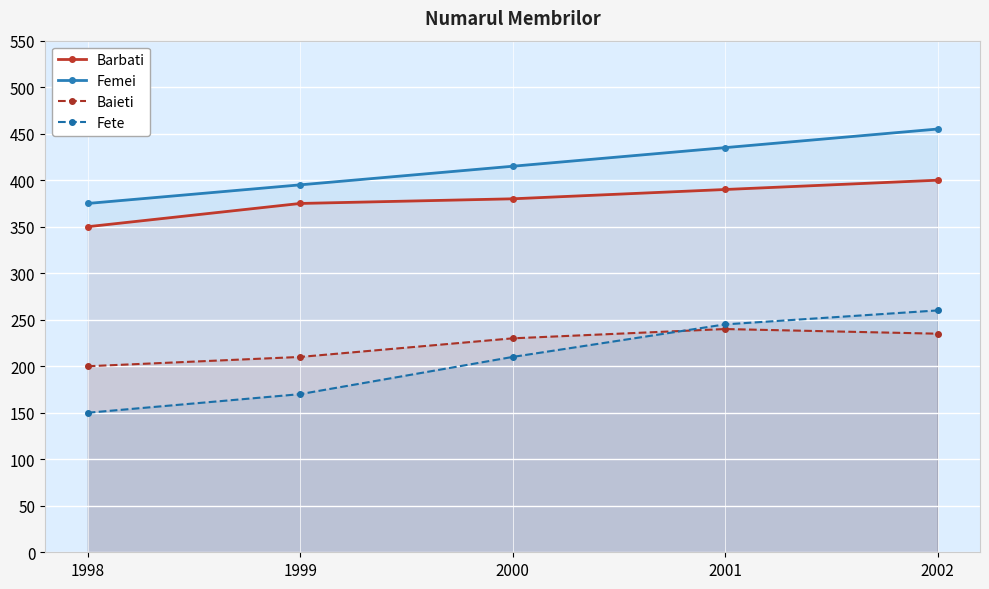

What is the spread (max minus min) of values at 2002?

220